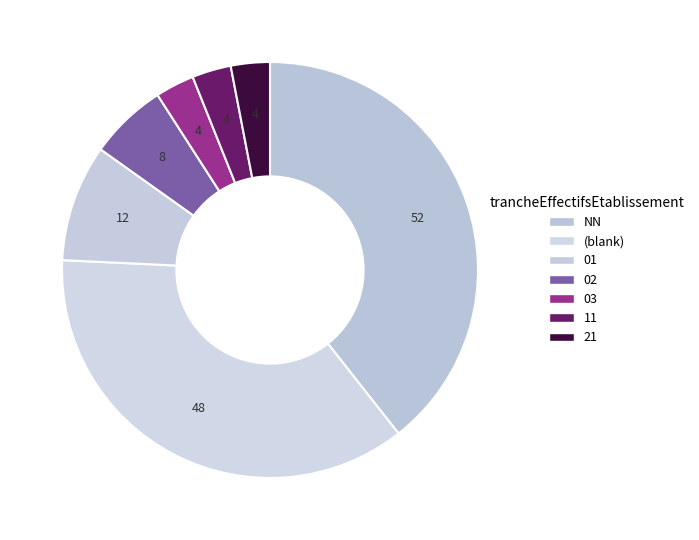

Is it true that 03 is 8% of the pie?

False